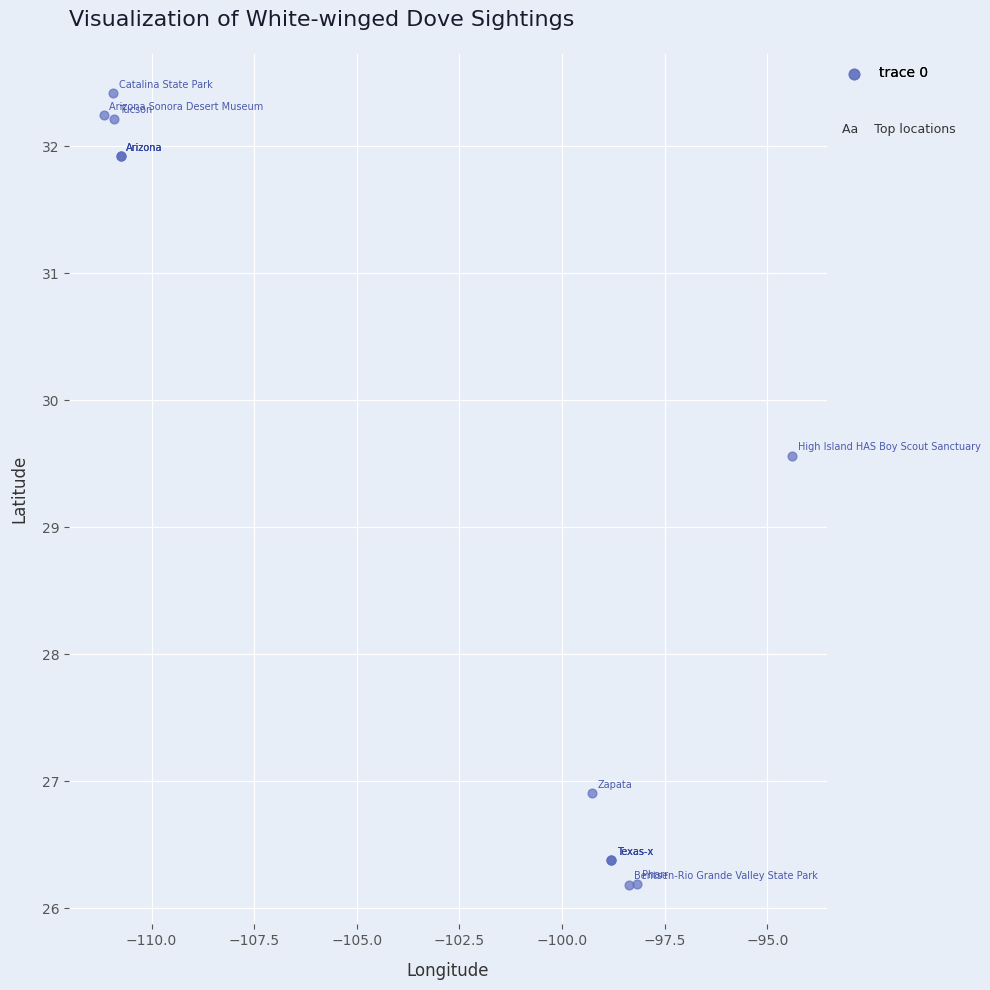

What Y value in the scatter plot is closest to 29?

29.6